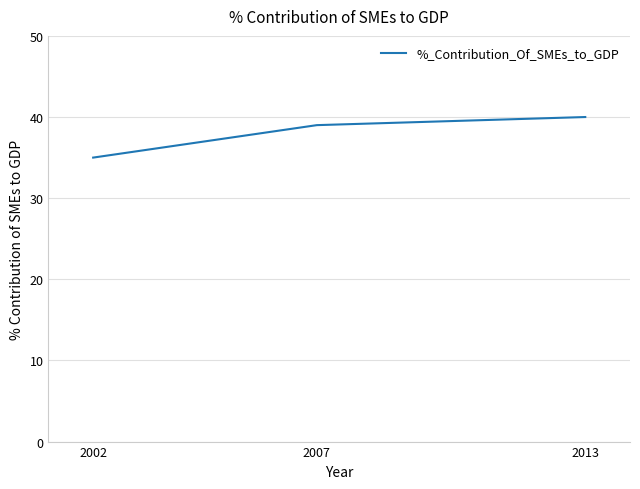

List the labels in order of value, largest first.

2013, 2007, 2002